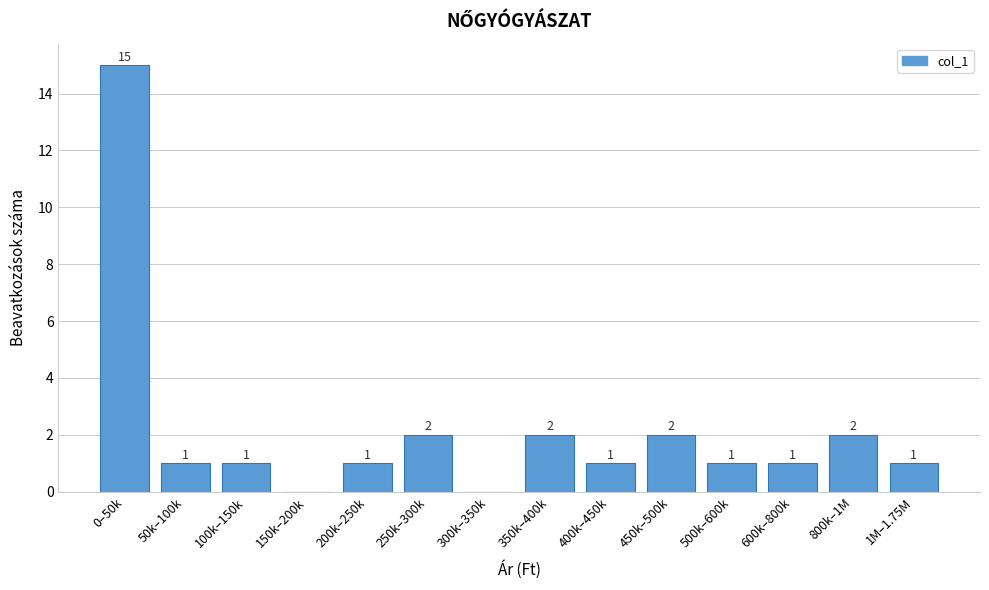

Reading left to right, list all the values displayed in this chart.

0–50k=15	50k–100k=1	100k–150k=1	150k–200k=0	200k–250k=1	250k–300k=2	300k–350k=0	350k–400k=2	400k–450k=1	450k–500k=2	500k–600k=1	600k–800k=1	800k–1M=2	1M–1.75M=1